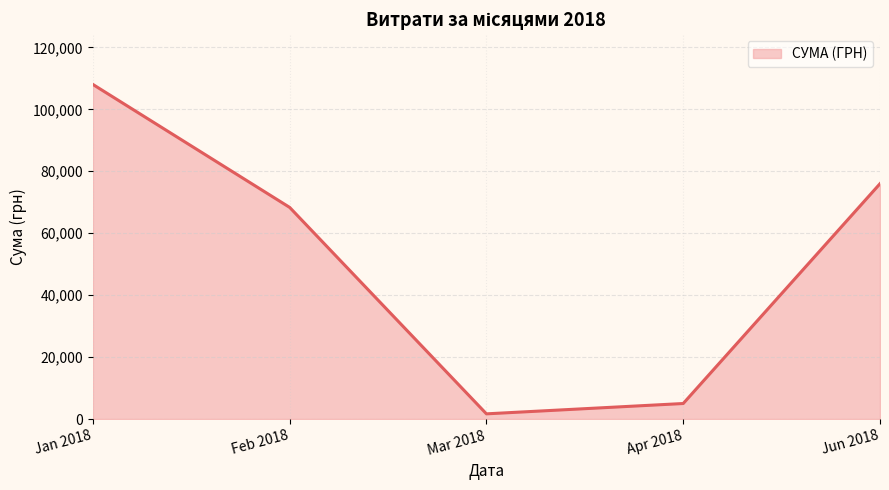

Where is the data nearest to the value 54855?

Feb 2018